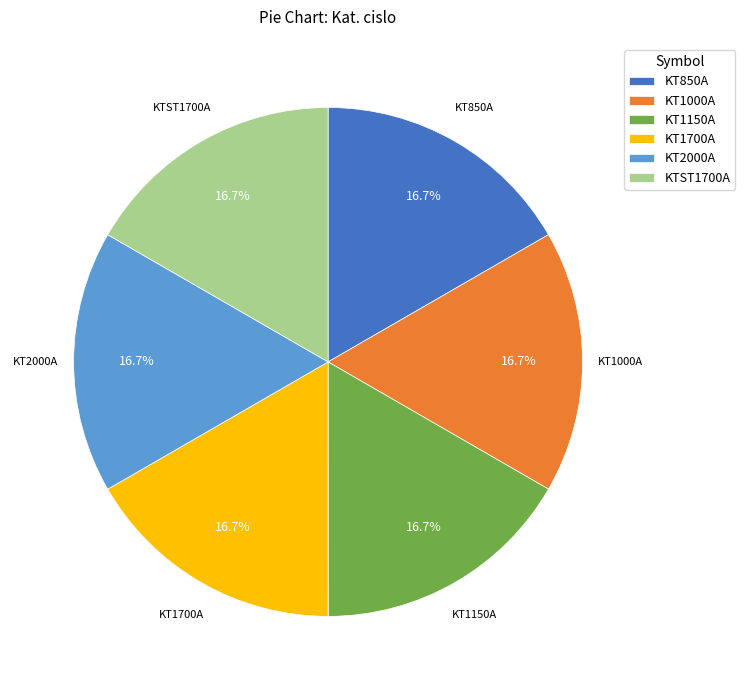

Is it true that KT1700A is 7% of the pie?

False